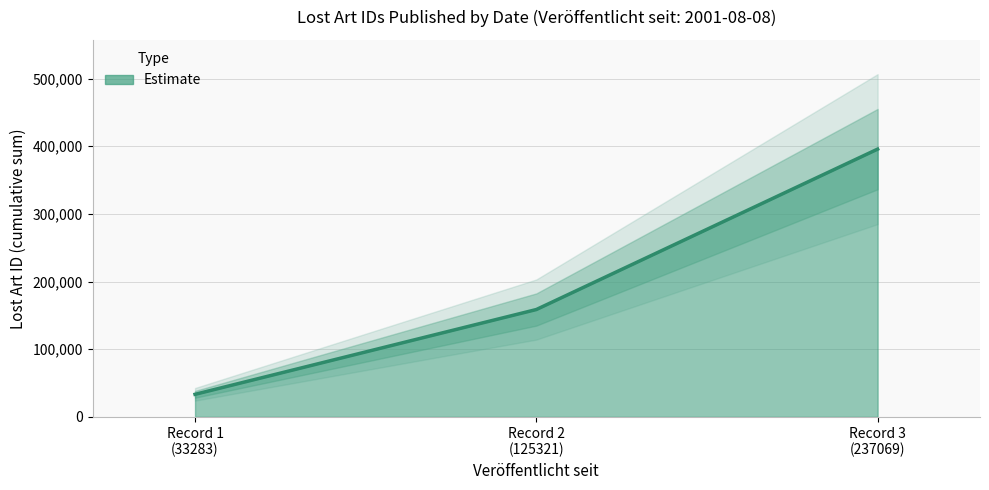

Between Record 2 (125321) and Record 3 (237069), which is larger?

Record 3 (237069)